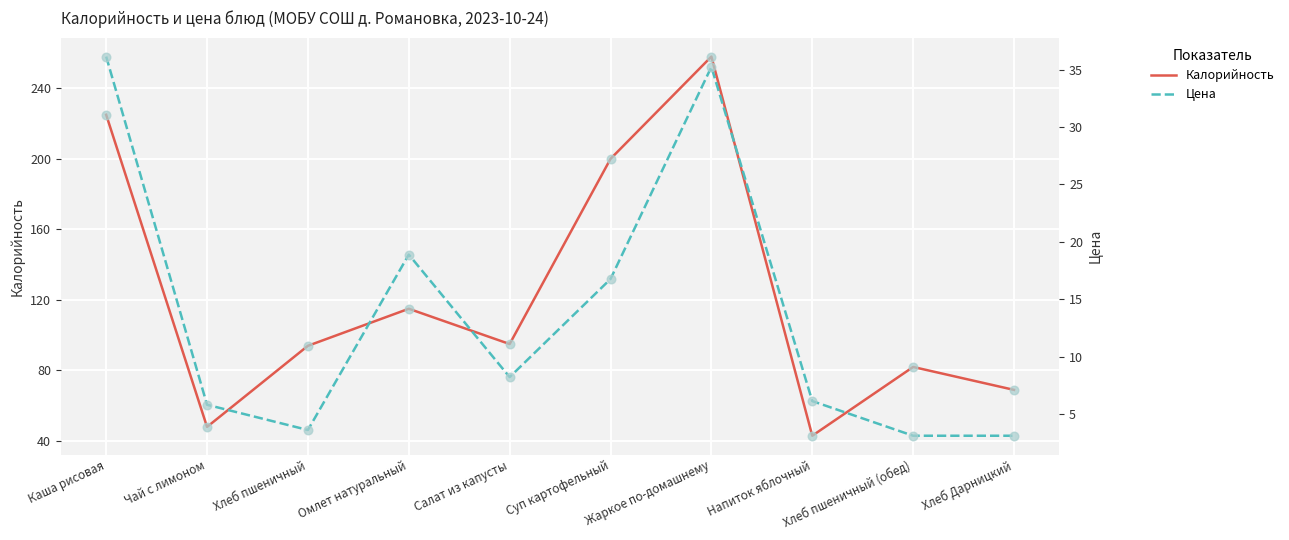

Which series contains the highest Y value?

Калорийность